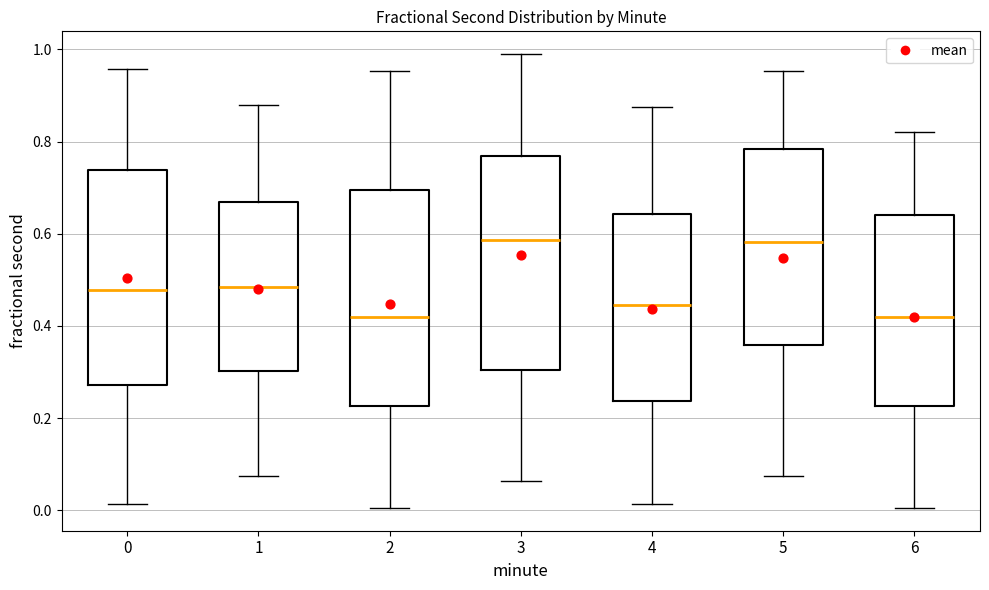

Reading left to right, transcribe this box plot: for each box, give where its median line is, the range the box spans, and where its two whiskers end, as read against the y-axis. The values are not printed on the chart, so give them approximately, as read against the axis.

0: median 0.48, box 0.28 to 0.74, whiskers 0.02 to 0.96
1: median 0.48, box 0.30 to 0.66, whiskers 0.08 to 0.88
2: median 0.42, box 0.22 to 0.70, whiskers 0.00 to 0.96
3: median 0.58, box 0.30 to 0.76, whiskers 0.06 to 0.98
4: median 0.44, box 0.24 to 0.64, whiskers 0.02 to 0.88
5: median 0.58, box 0.36 to 0.78, whiskers 0.08 to 0.96
6: median 0.42, box 0.22 to 0.64, whiskers 0.00 to 0.82